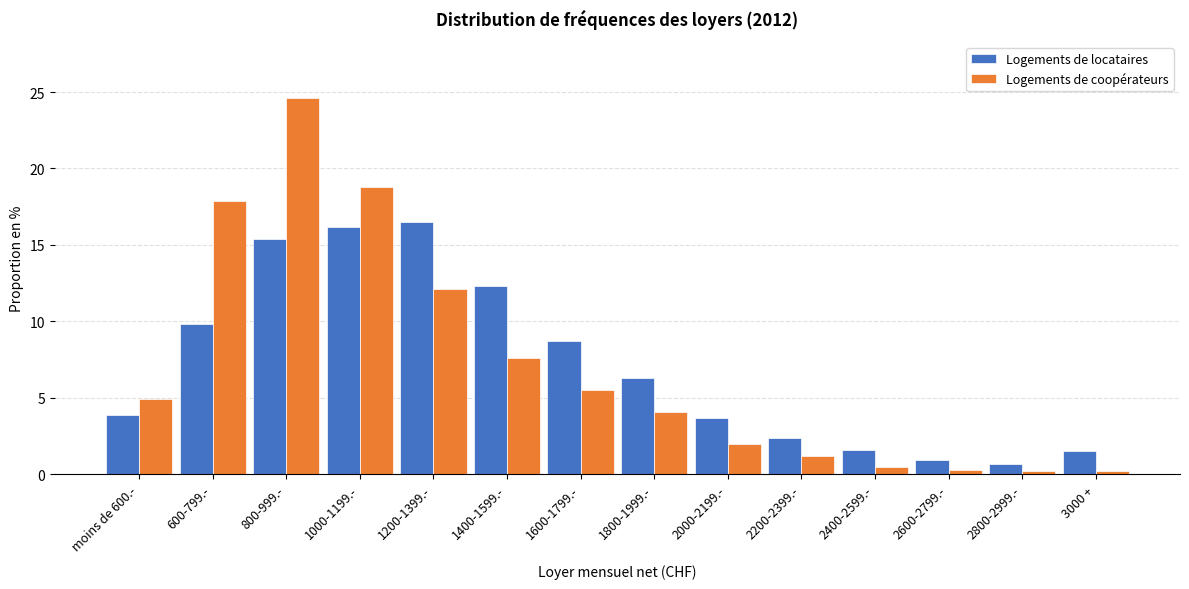

True or false: Logements de coopérateurs has a value of 4.9 at moins de 600.-.

True